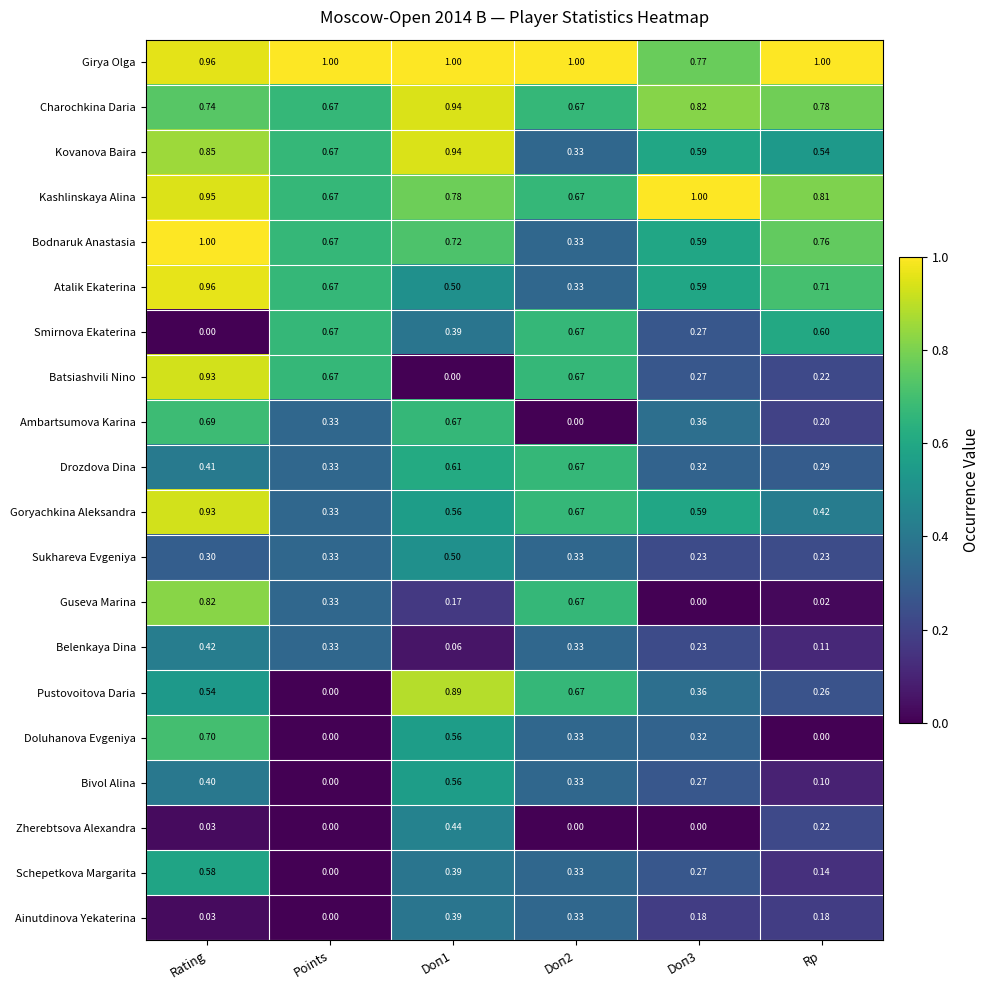

Which series changed the most between Points and Doп2?

Pustovoitova Daria